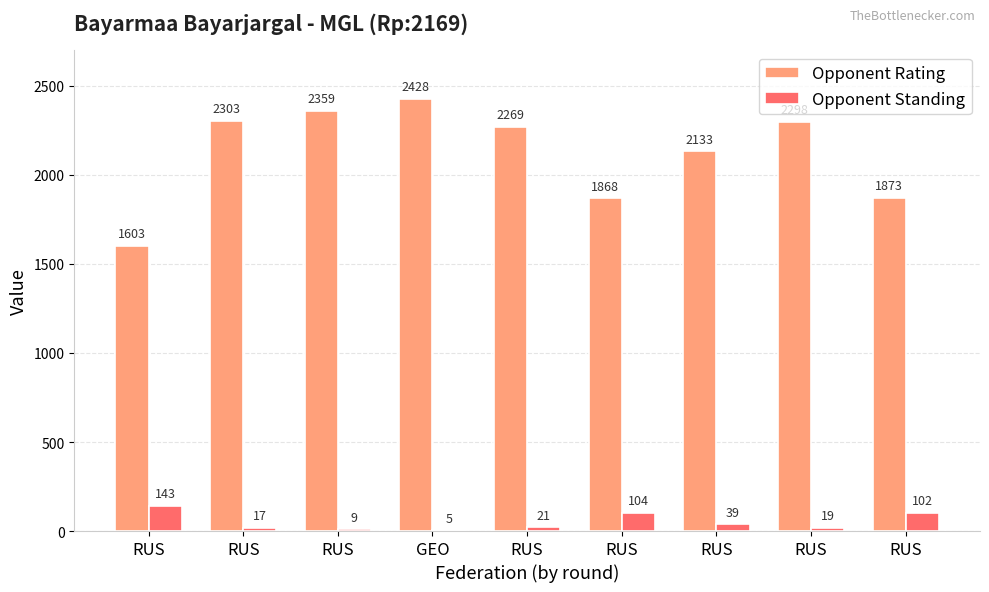

What is the maximum value shown in the chart?

2428